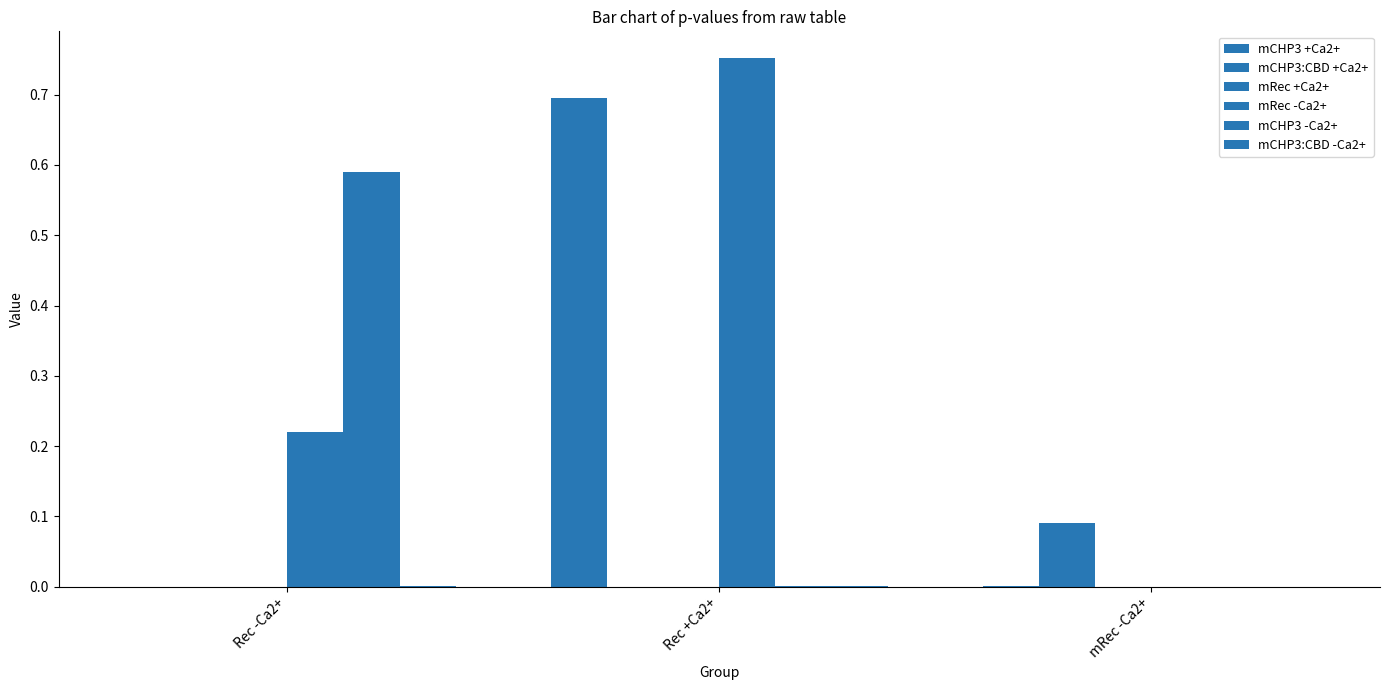

Does the chart contain stacked bars?

No